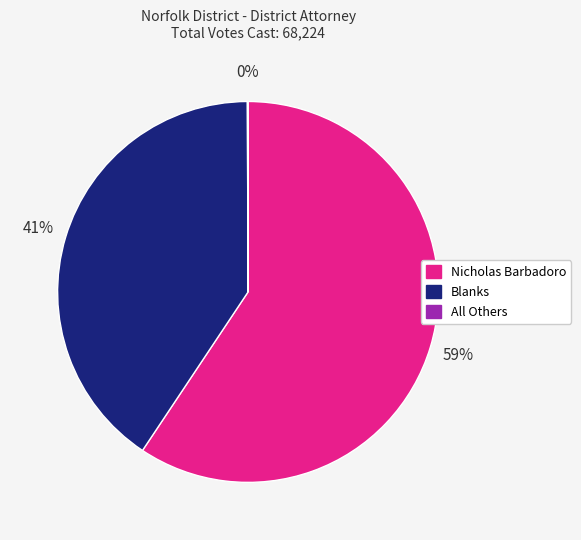

To the nearest percent, what is the average slice percentage?

33%